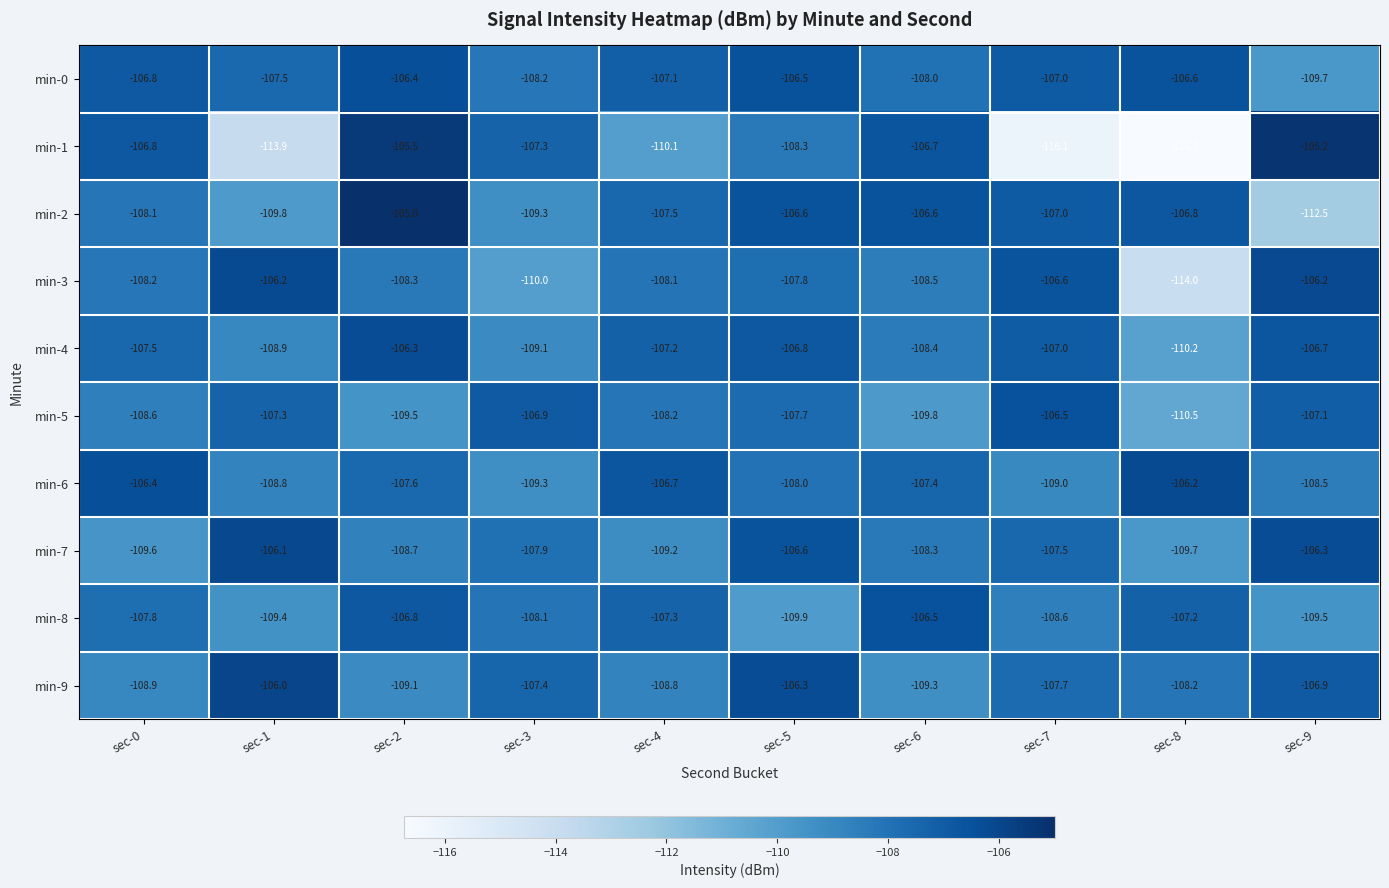

At which category is the sum across all series the highest?

sec-2